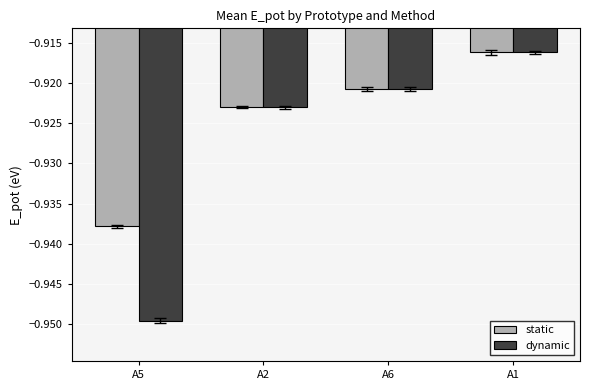

What is the sum of all static values?

-3.7